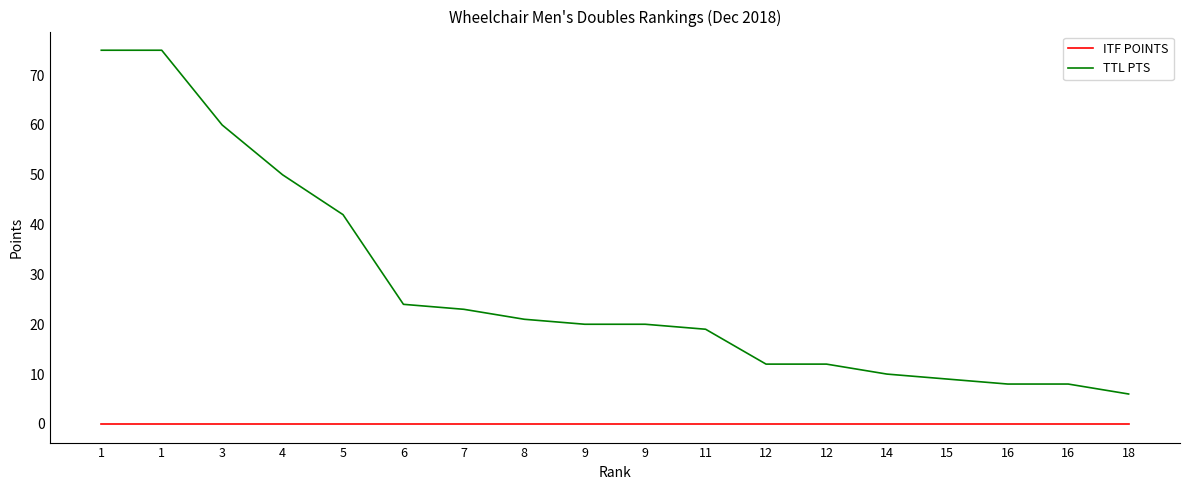

How many lines are shown in the chart?

2